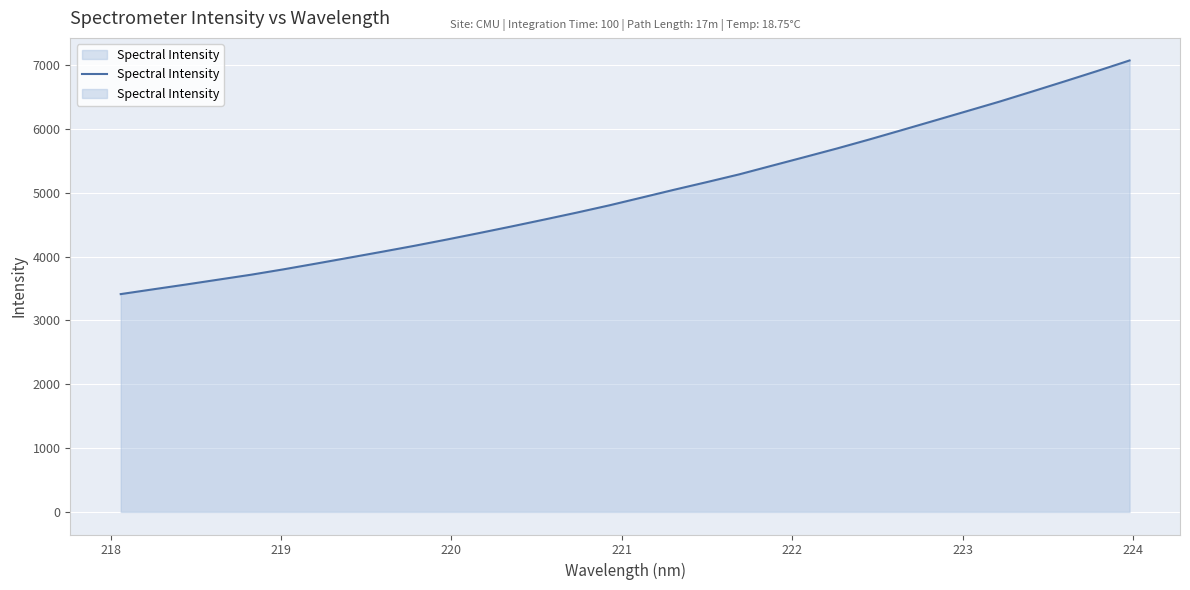

How many categories are shown in the chart?

32